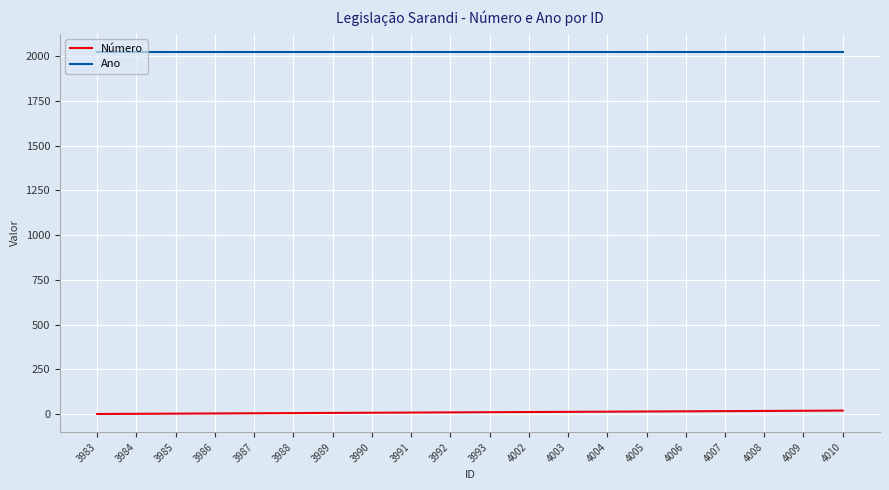

True or false: Ano and Número cross at least once.

False